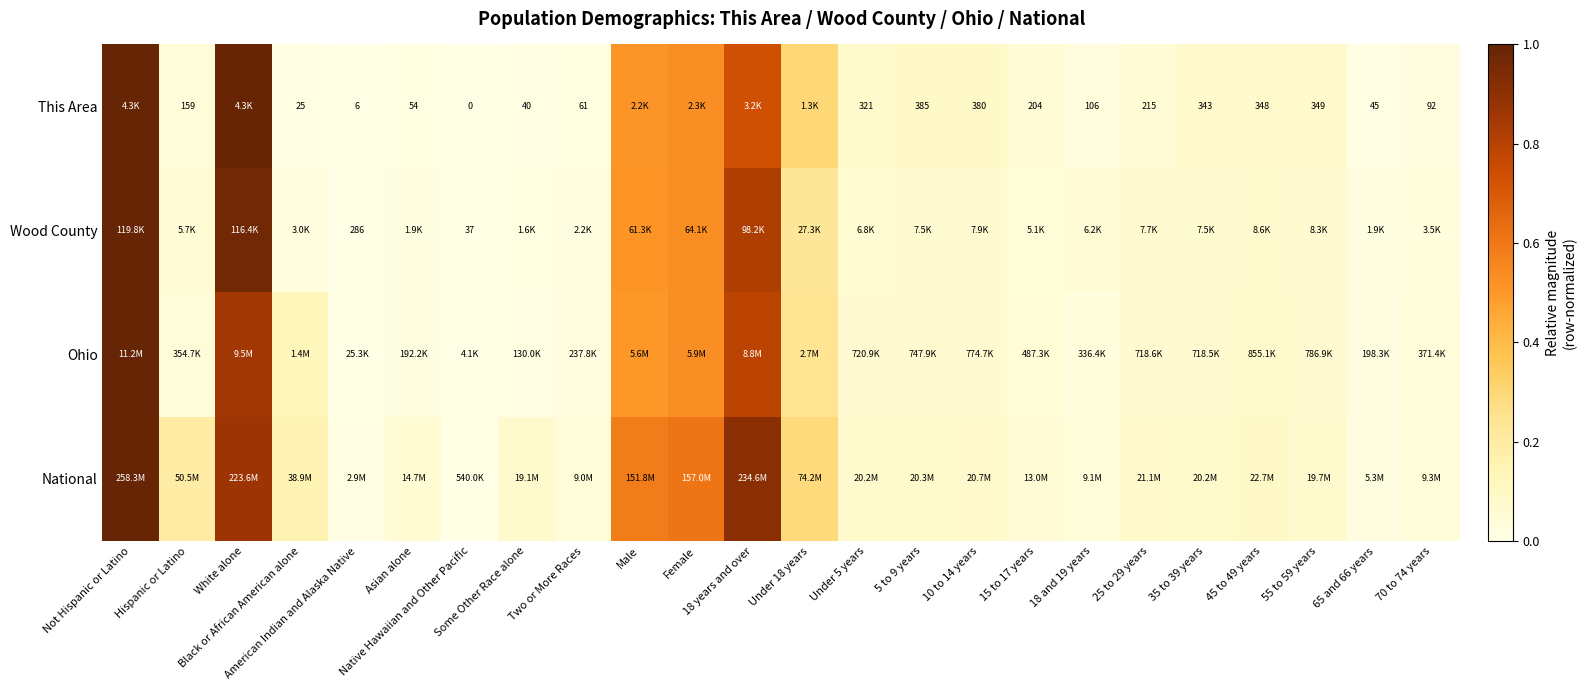

True or false: Ohio has a value of 0.1 at Black or African American alone.

False